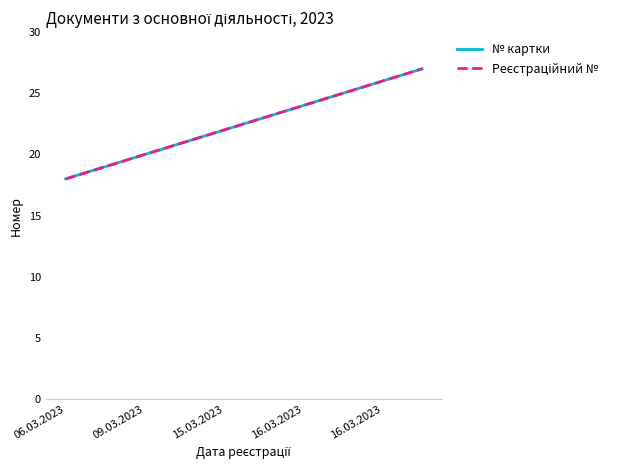

What is the label of the 9th point from the right?

09.03.2023